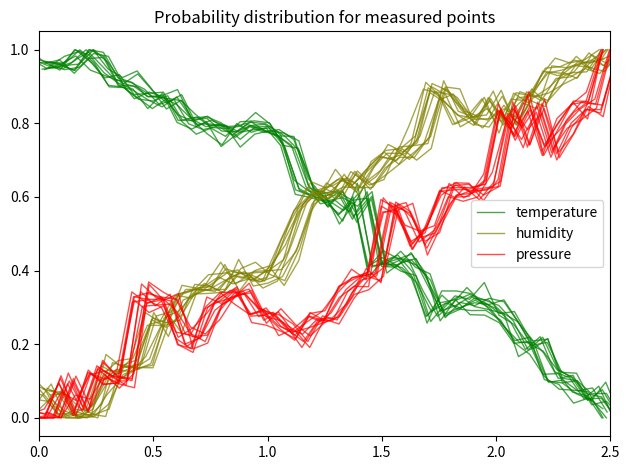

What is the maximum value for temperature?

1.0